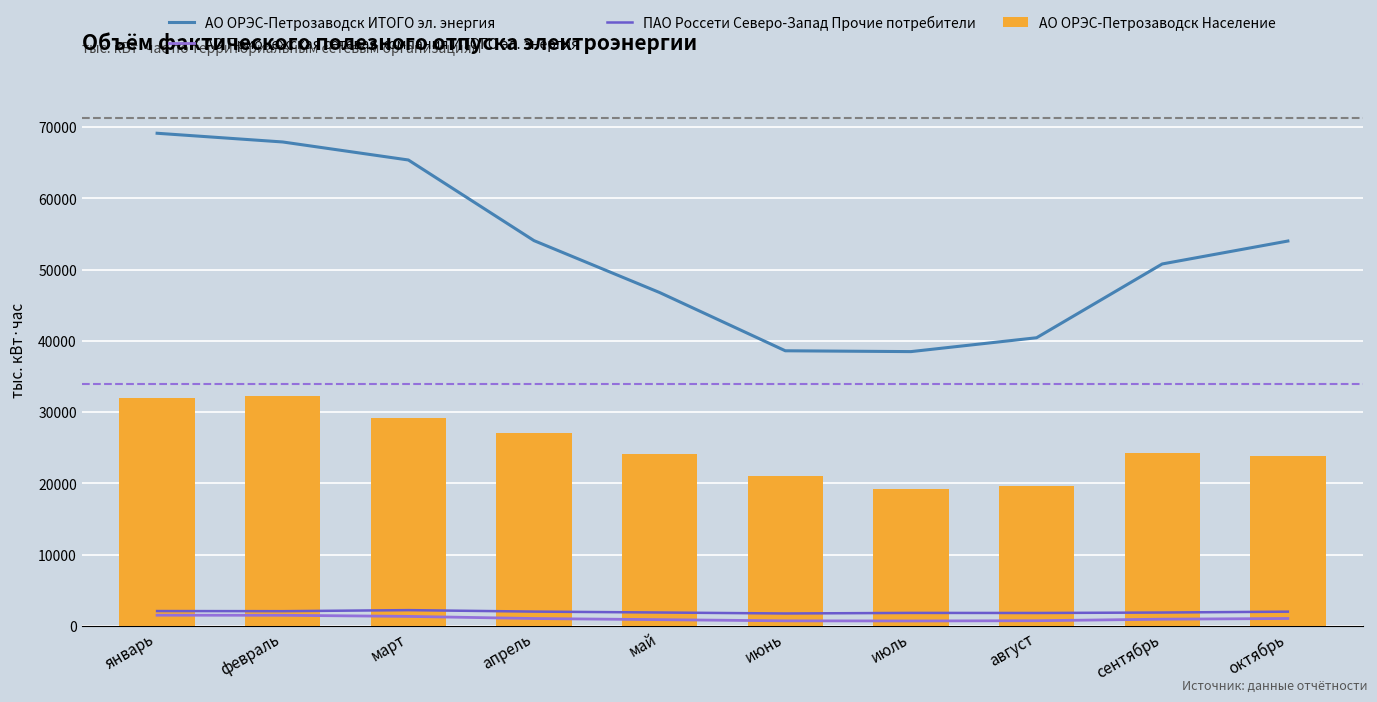

What is the difference between the maximum and minimum values in the АО ОРЭС-Петрозаводск ИТОГО эл. энергия series?

30640.3